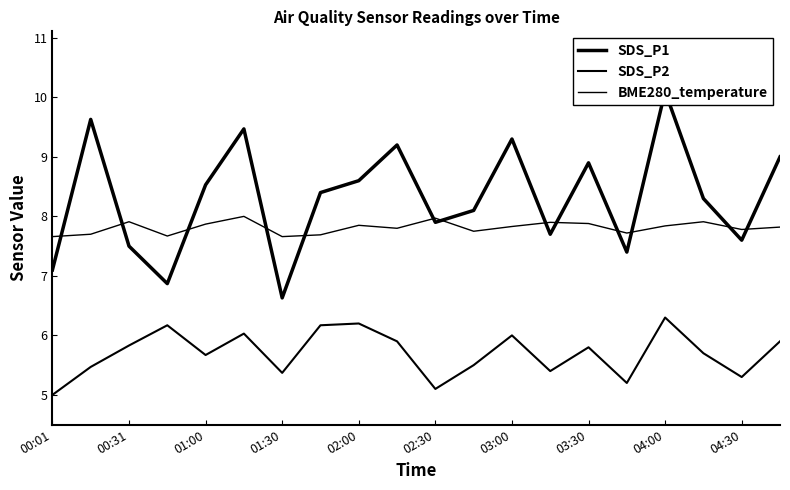

Which series changed the most between 02:30 and 15?

SDS_P1